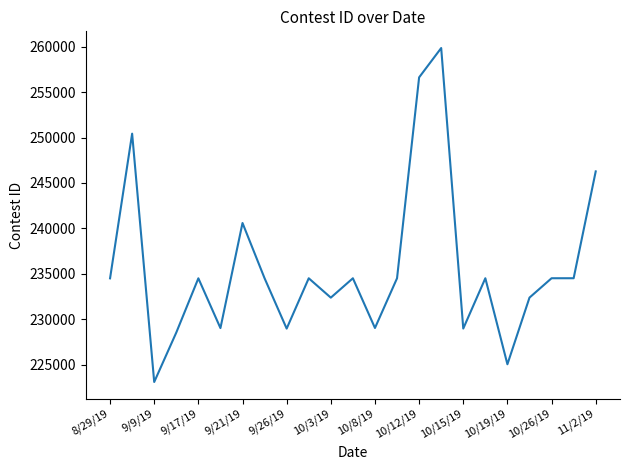

True or false: there are more than 1 points higher than both neighbors.

True